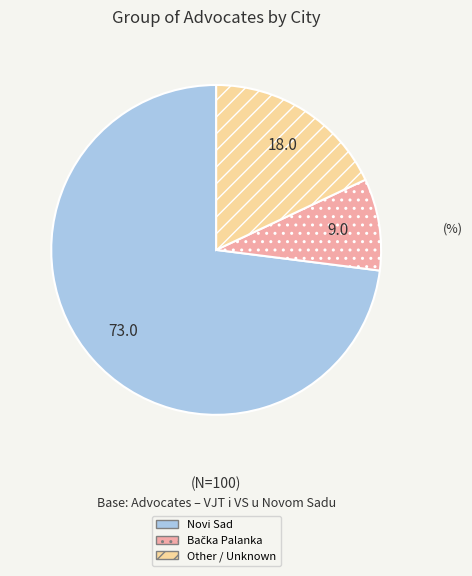

What is the largest slice in the pie chart?

Novi Sad